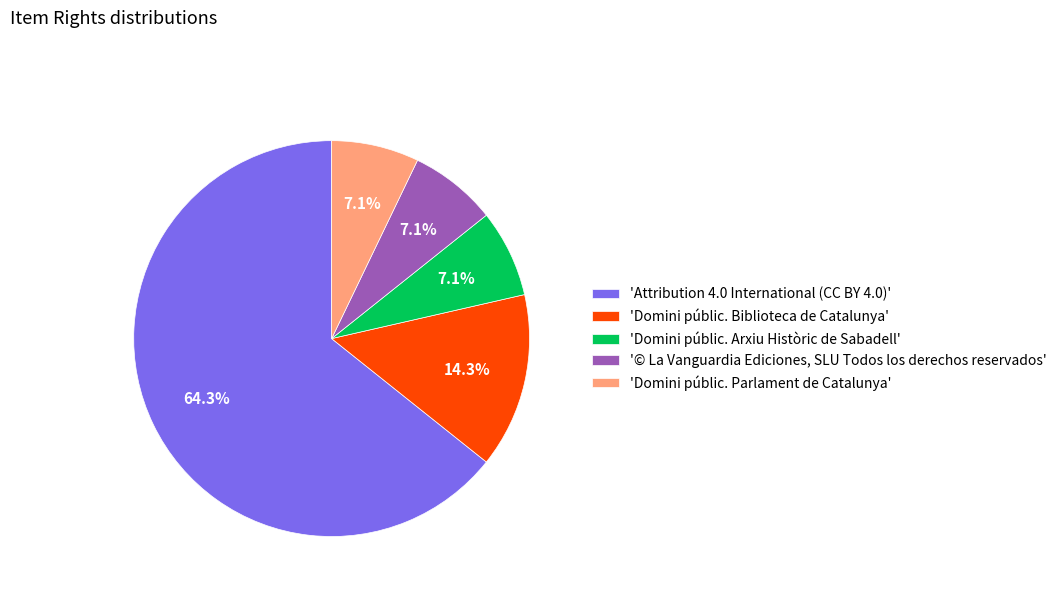

Which category has the biggest portion of the pie?

'Attribution 4.0 International (CC BY 4.0)'